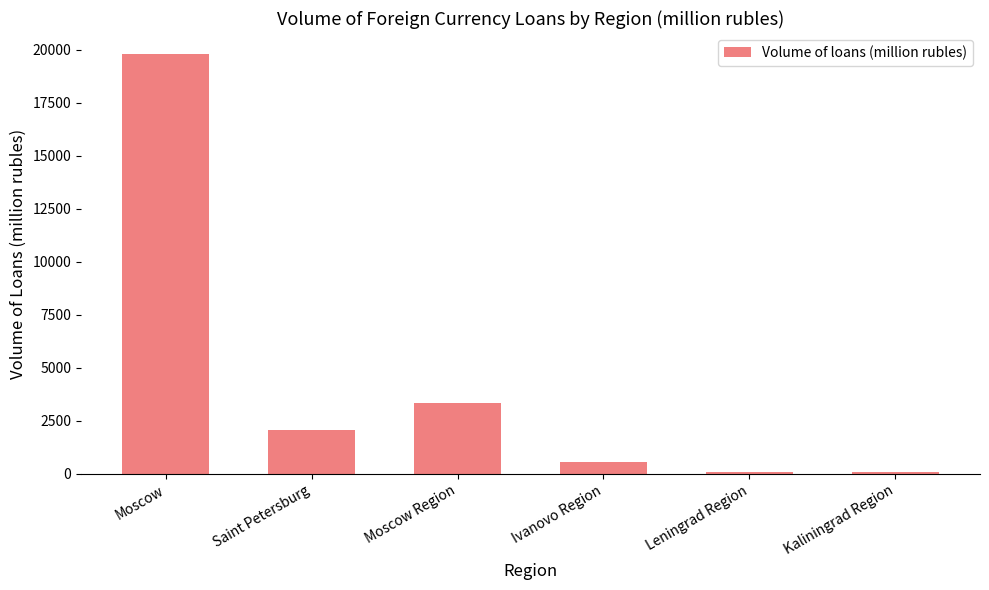

Are the bars grouped side by side (vs. stacked)?

No